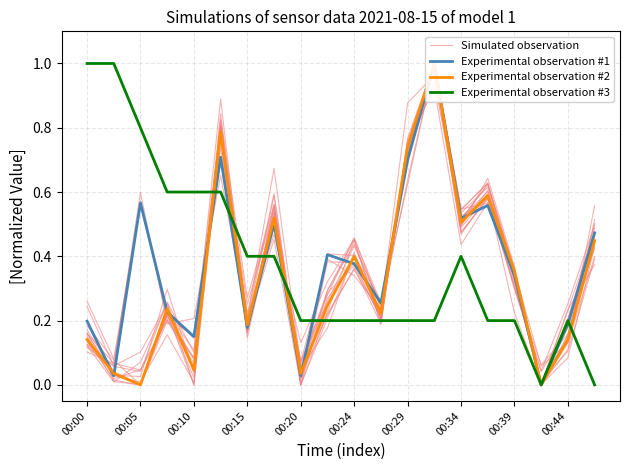

Is it true that Experimental observation #3 equals 0.4 at 00:00?

False